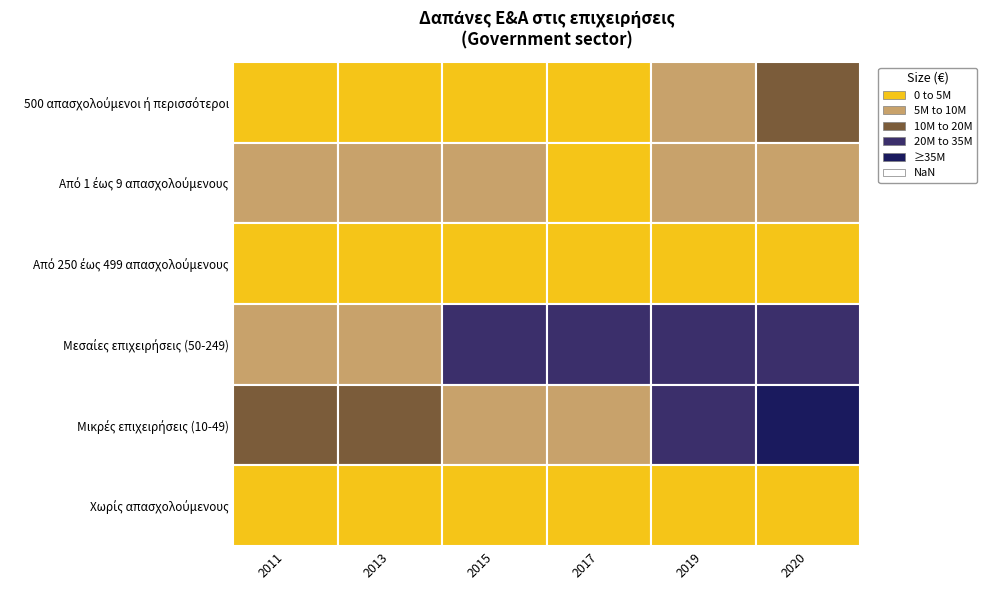

At which category is the sum across all series the highest?

2020